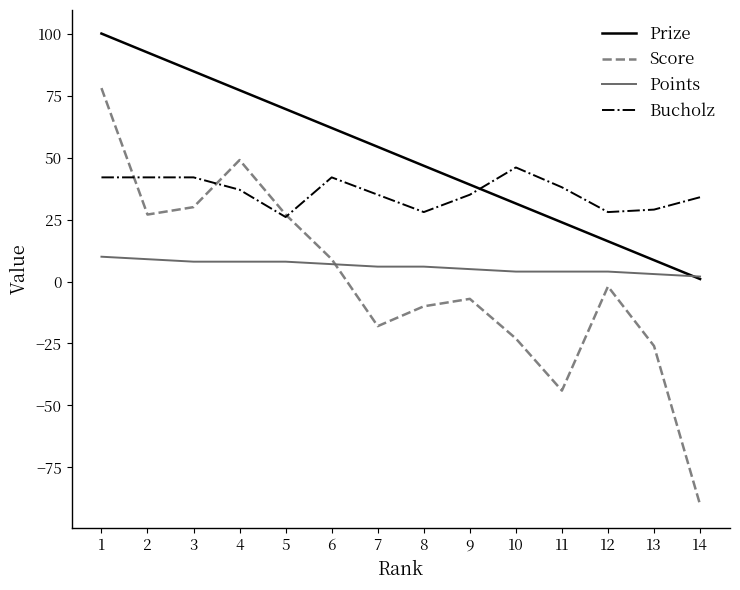

Rank the series at 8 from highest to lowest value.

Prize, Bucholz, Points, Score